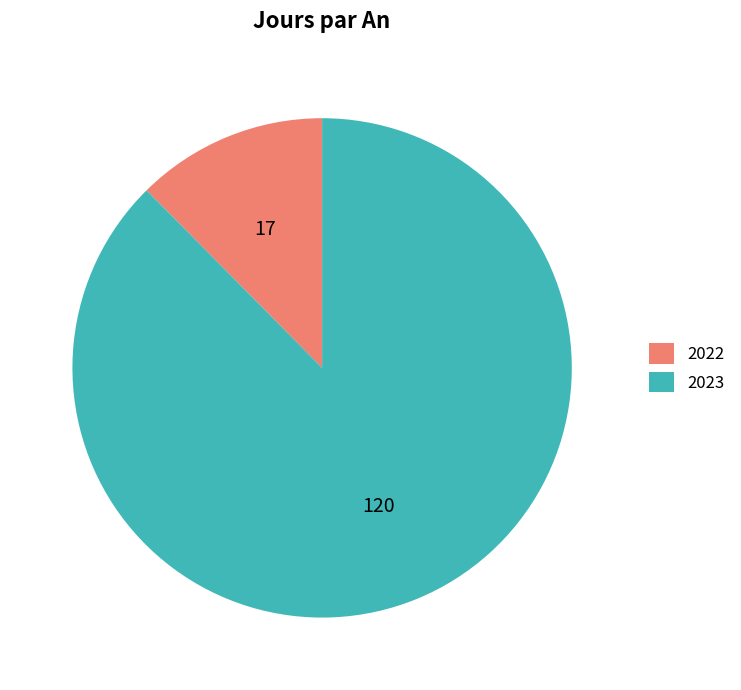

The 2022 slice represents 12% of the pie. True or false?

True